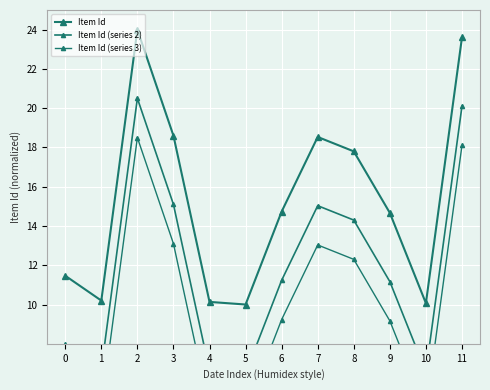

What is the sum of all Item Id (series 2) values?

141.8